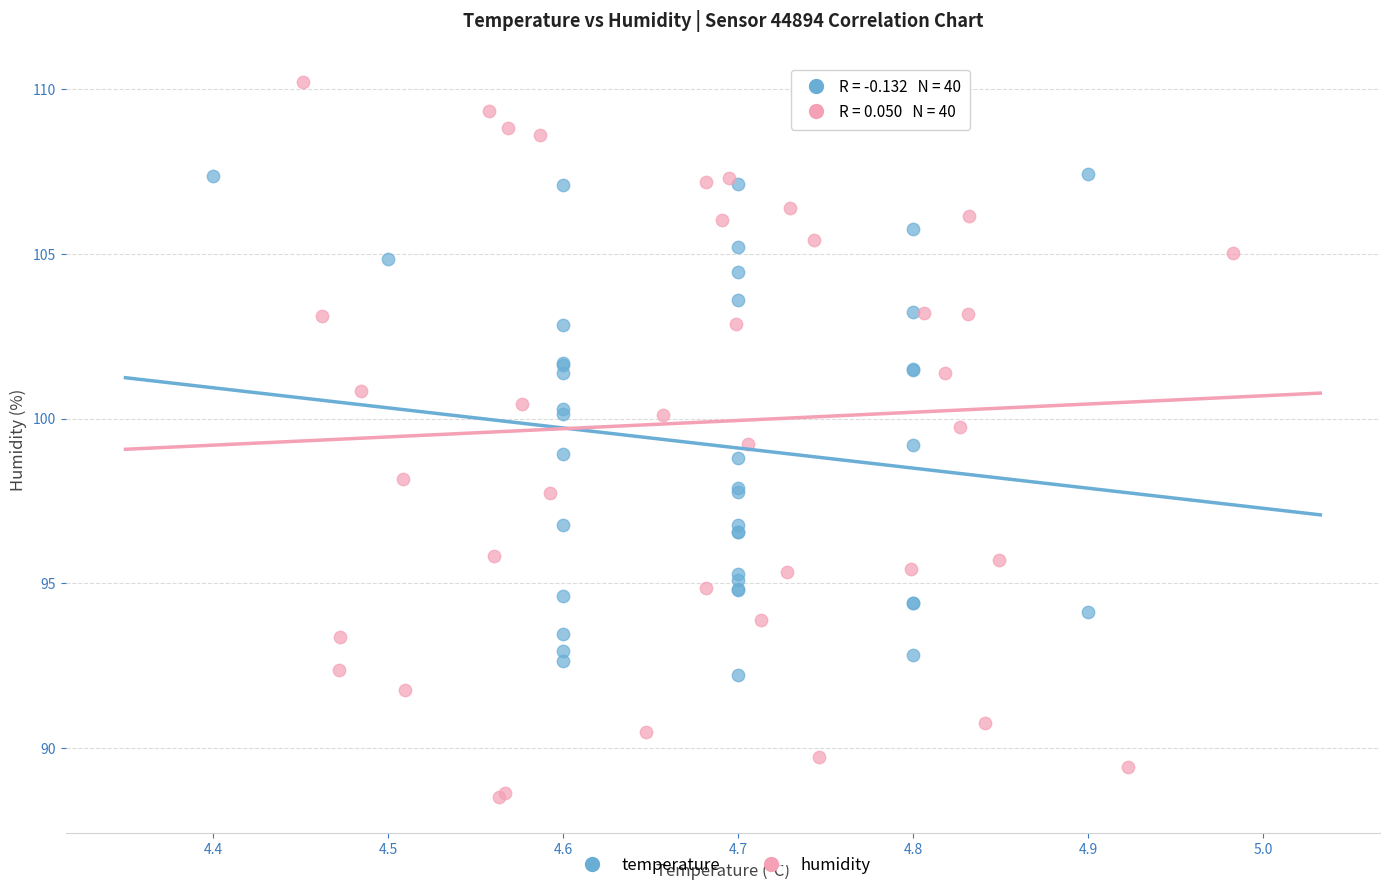

Which series contains the highest Y value?

humidity